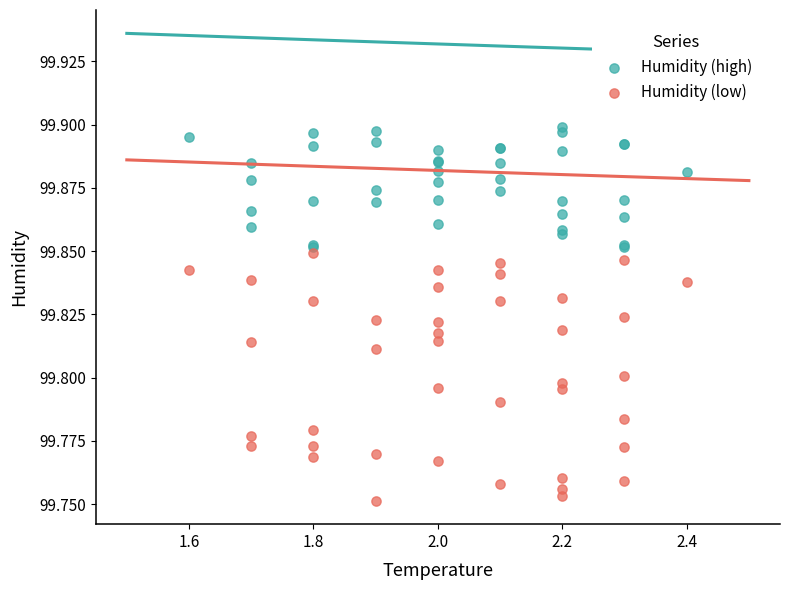

What are all the series names shown in the legend?

Humidity (high), Humidity (low)